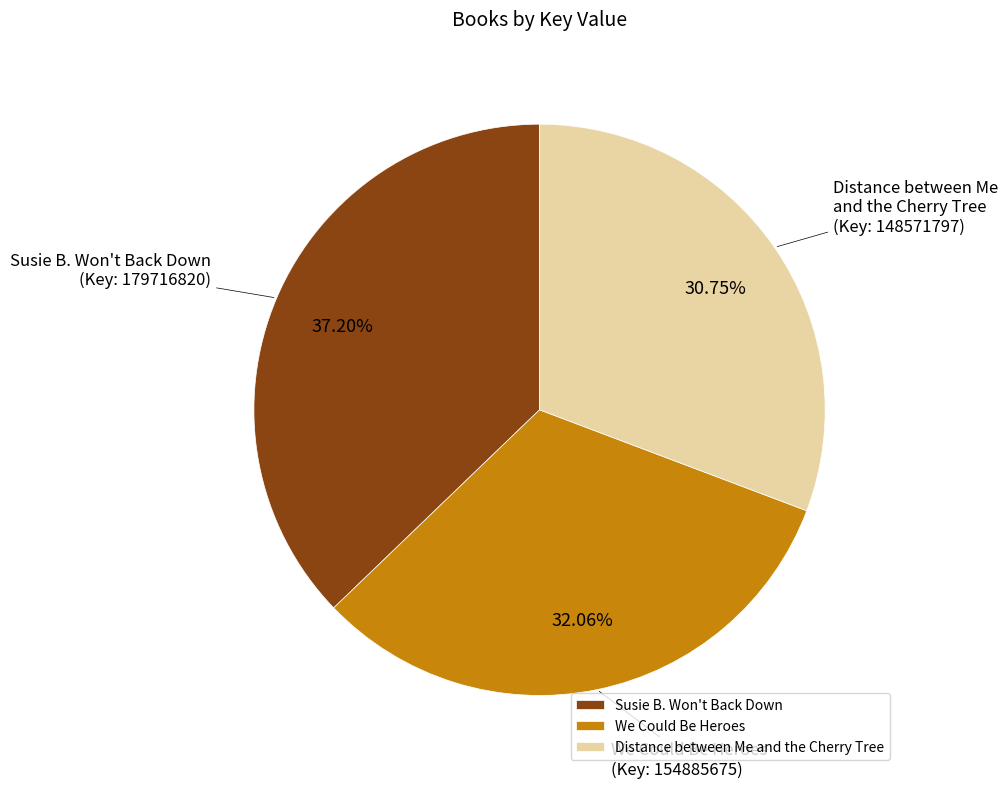

Which category has the biggest portion of the pie?

Susie B. Won't Back Down